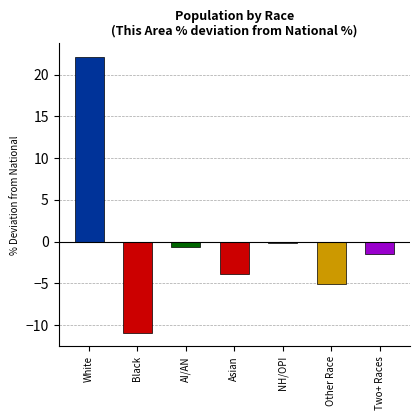

Reading left to right, what are all the values shown in this chart?

22.1	-10.9	-0.7	-3.8	-0.1	-5.0	-1.5